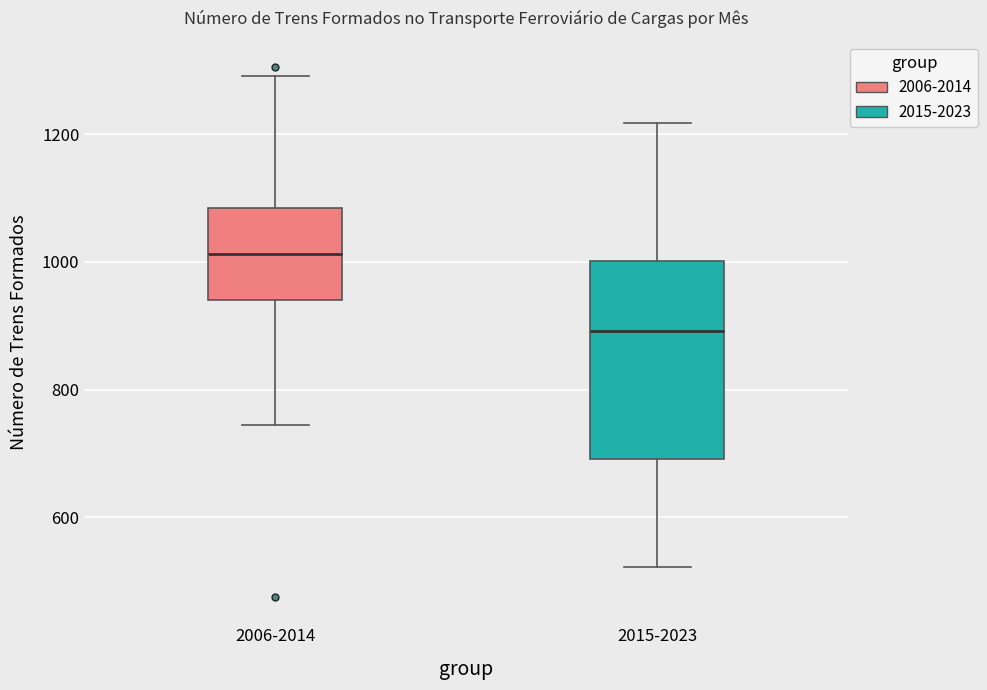

Reading left to right, read every box against the y-axis: the position of its median line, the range the box covers, and the ends of its whiskers. The values are not printed on the chart, so give them approximately, as read against the axis.

2006-2014: median 1020, box 940 to 1080, whiskers 740 to 1300
2015-2023: median 900, box 700 to 1000, whiskers 520 to 1220